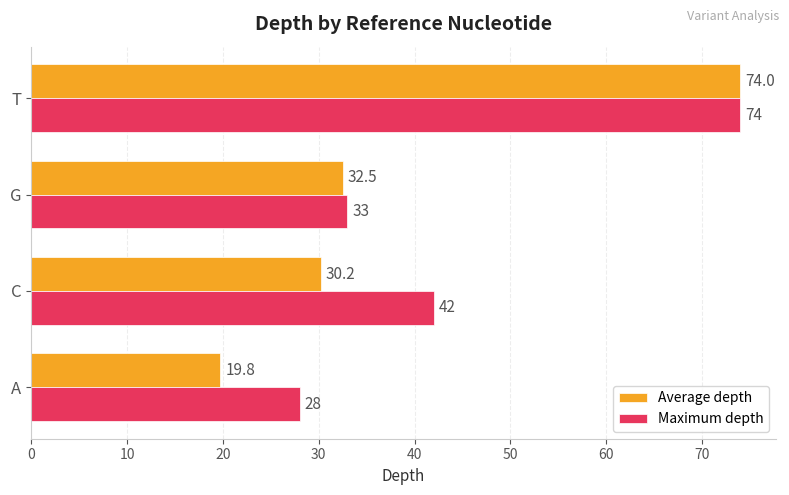

At which category is the sum across all series the highest?

T